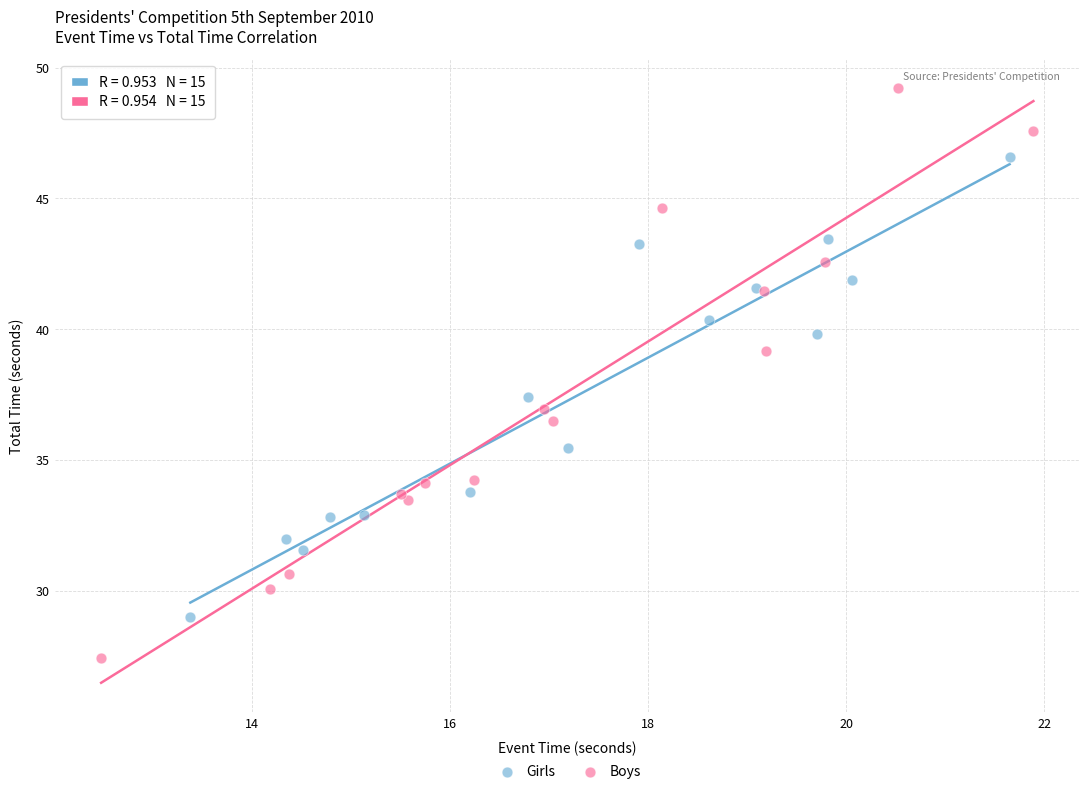

Which series has the largest Y range (max minus min)?

Boys